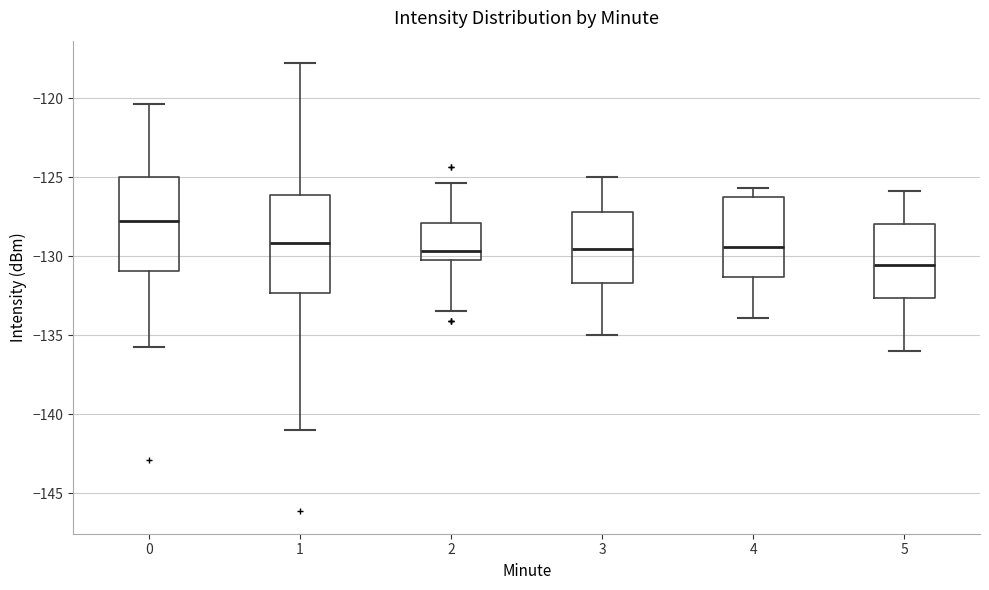

Where is the upper edge of the box at x = 5 on the y-axis? The values are not printed on the chart, so give them approximately, as read against the axis.

-128.0